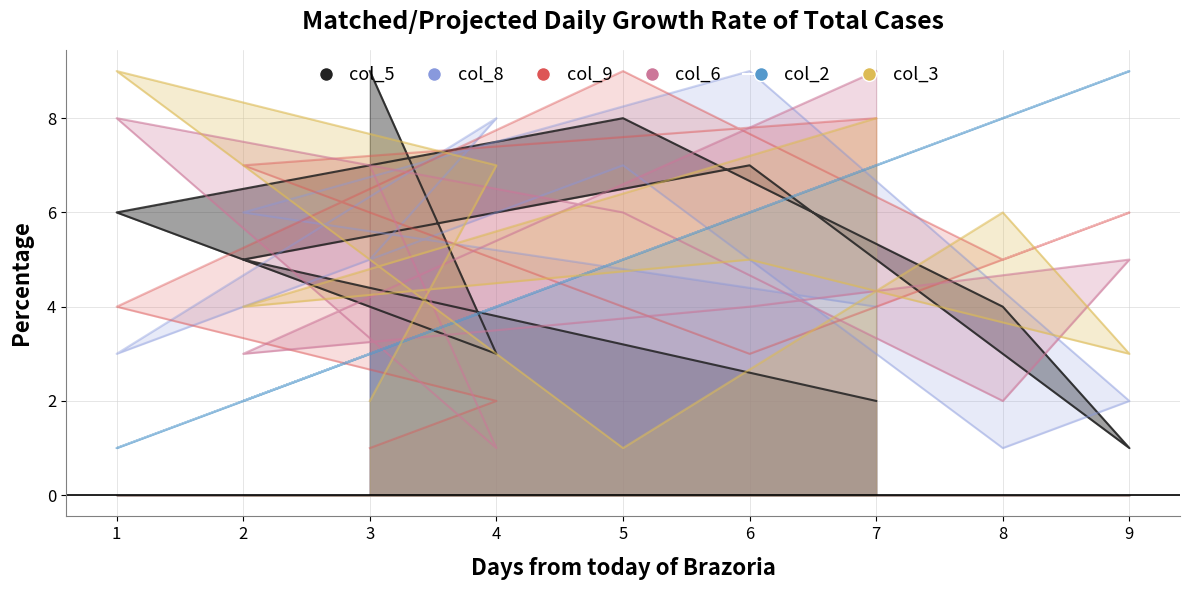

Rank the series at 4 from highest to lowest value.

col_8, col_3, col_2, col_5, col_9, col_6